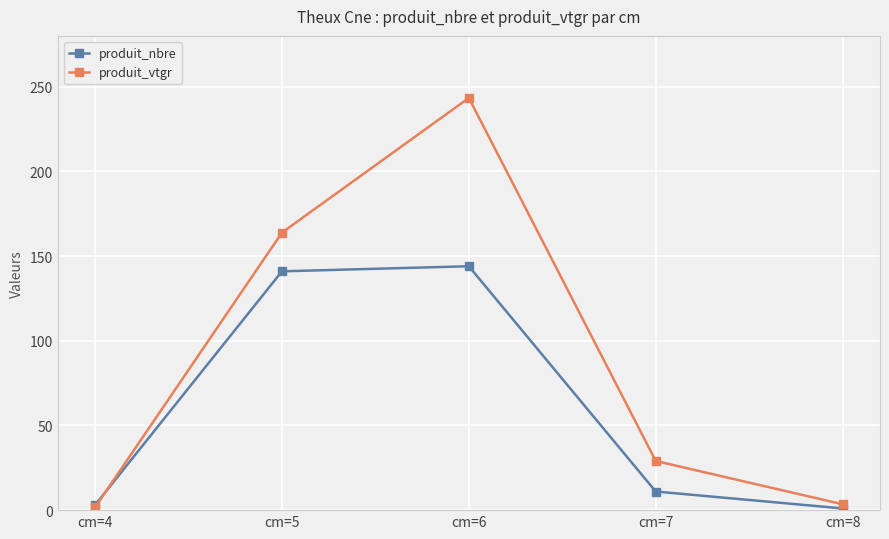

What is the sum of the produit_vtgr values at cm=5 and cm=4?

165.5